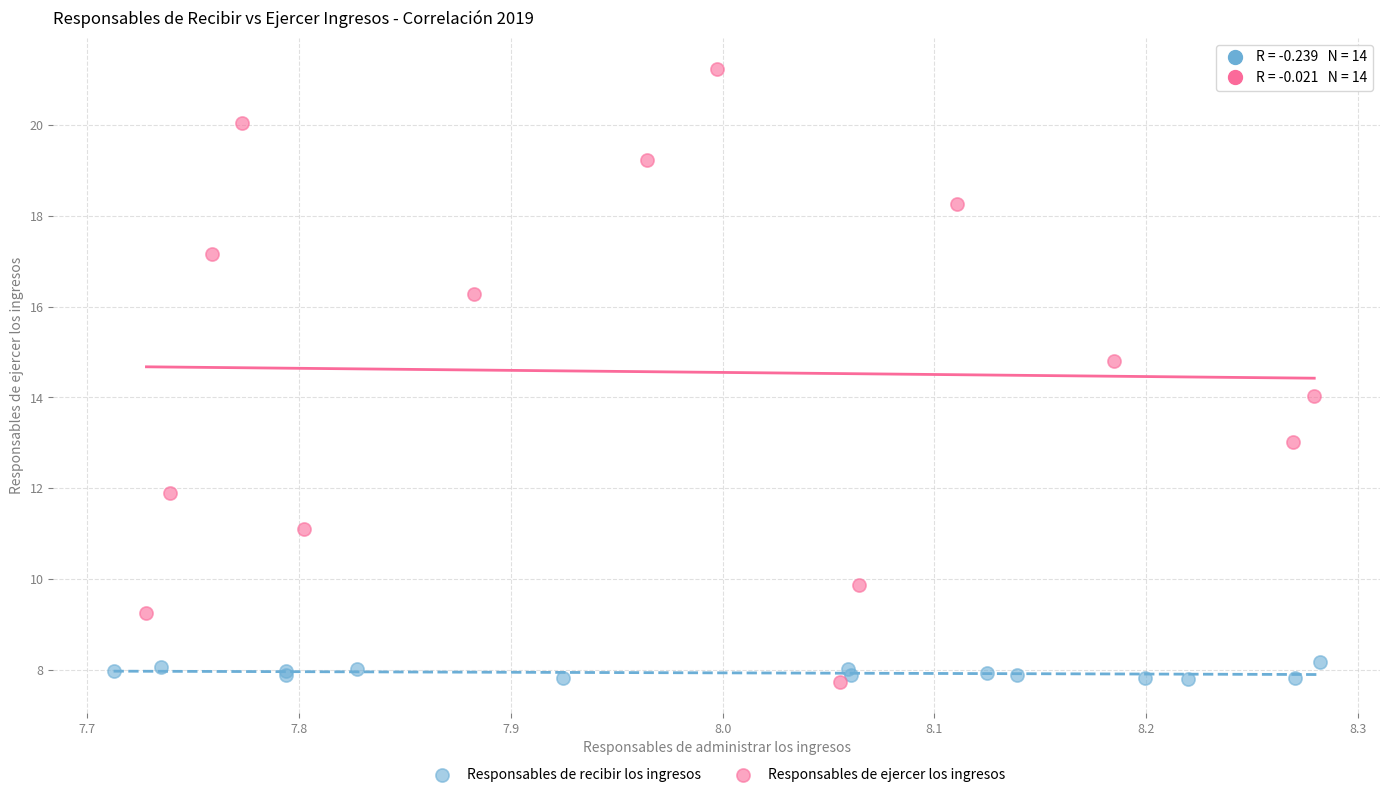

What are all the series names shown in the legend?

Responsables de recibir los ingresos, Responsables de ejercer los ingresos